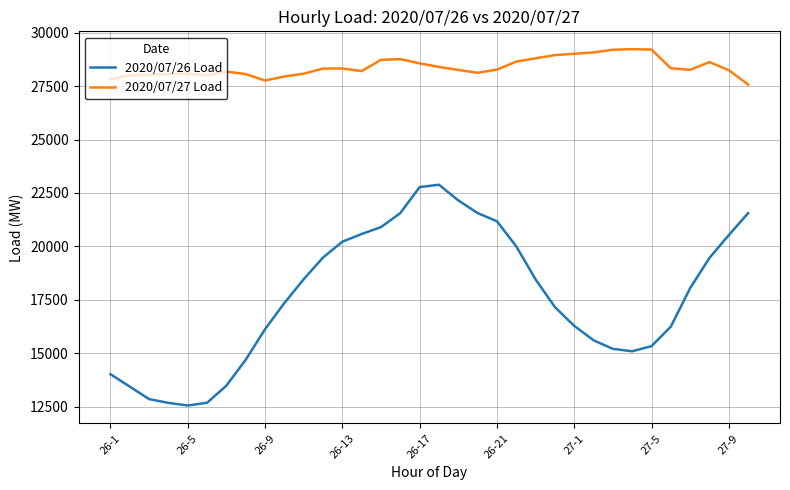

True or false: 2020/07/27 Load and 2020/07/26 Load cross at least once.

False